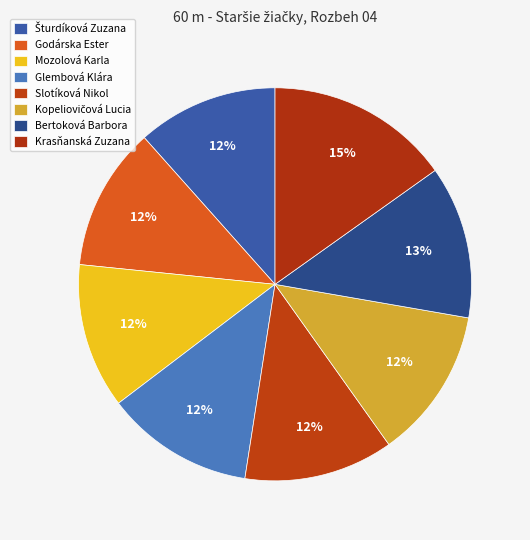

To the nearest percent, what portion does Godárska Ester represent?

12%